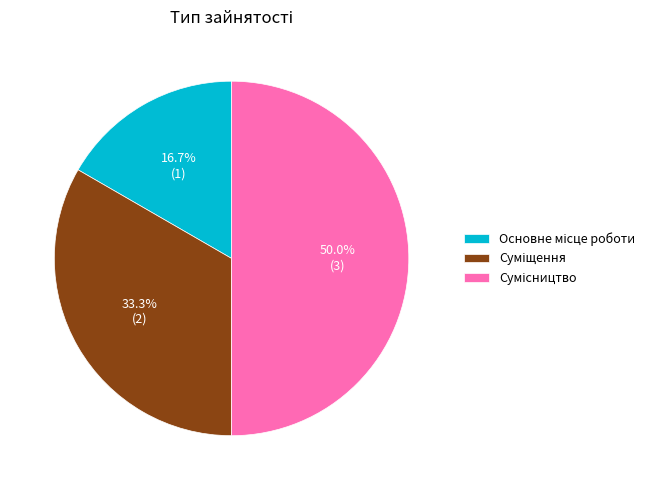

To the nearest percent, what is the difference between the largest and smallest slice percentages?

33%